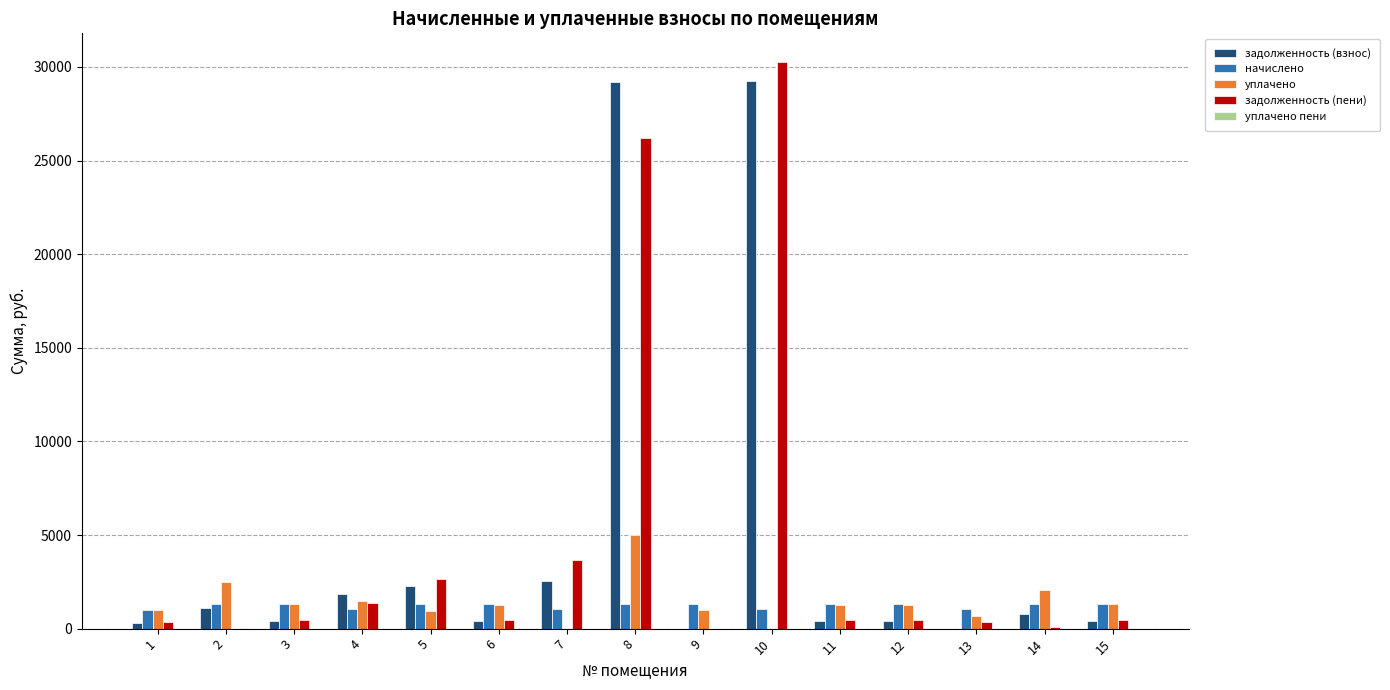

The value of задолженность (пени) at 9 is 0.0. True or false?

True